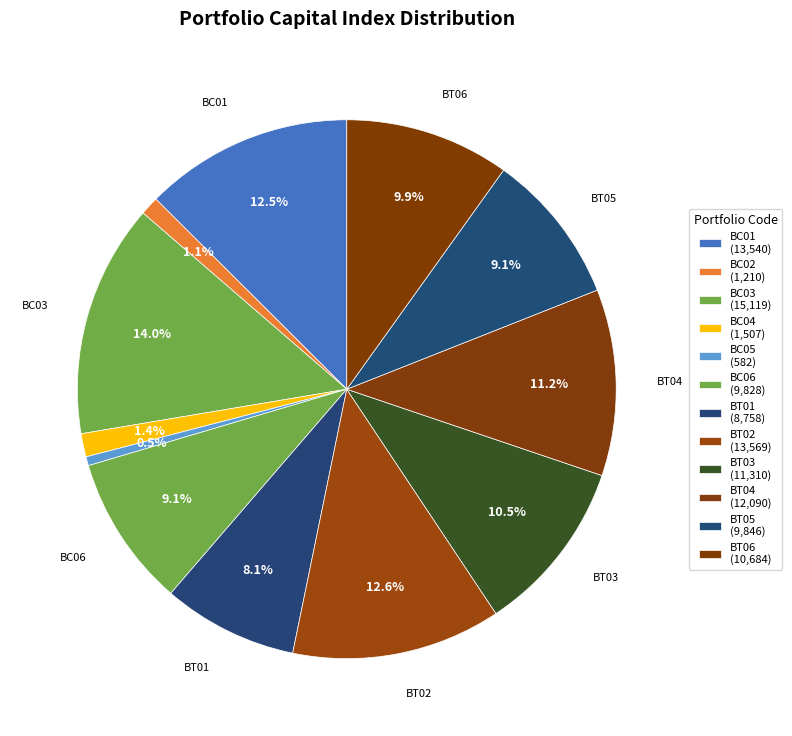

Is there a majority slice in this chart?

No